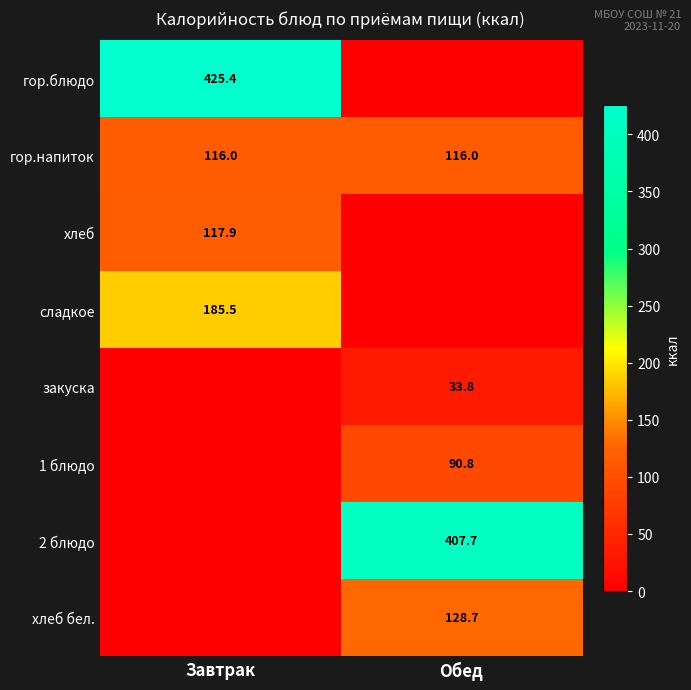

The value of гор.блюдо at Завтрак is 425.4. True or false?

True